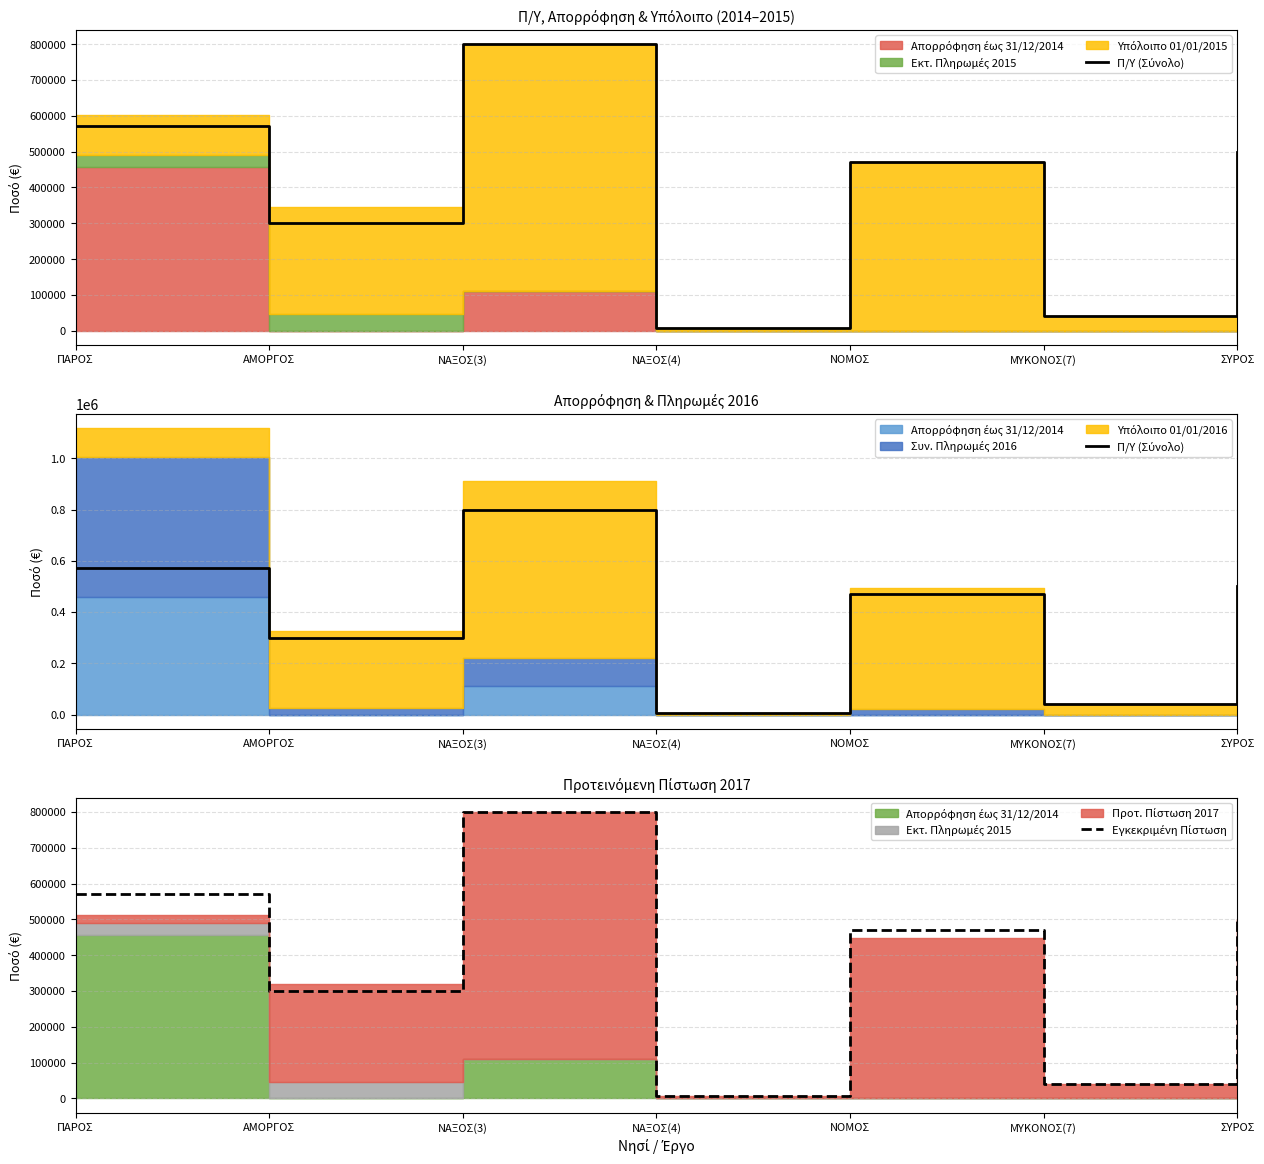

What is the label of the 1st point from the left?

ΠΑΡΟΣ